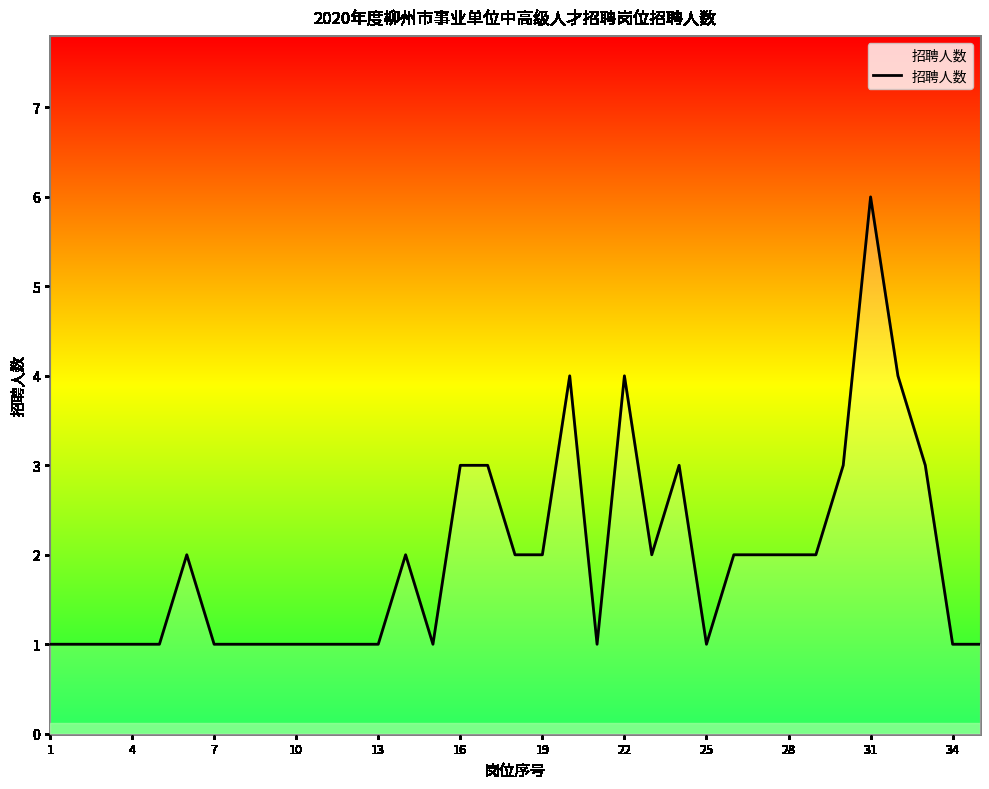

What is the difference between the second highest and minimum values?

3